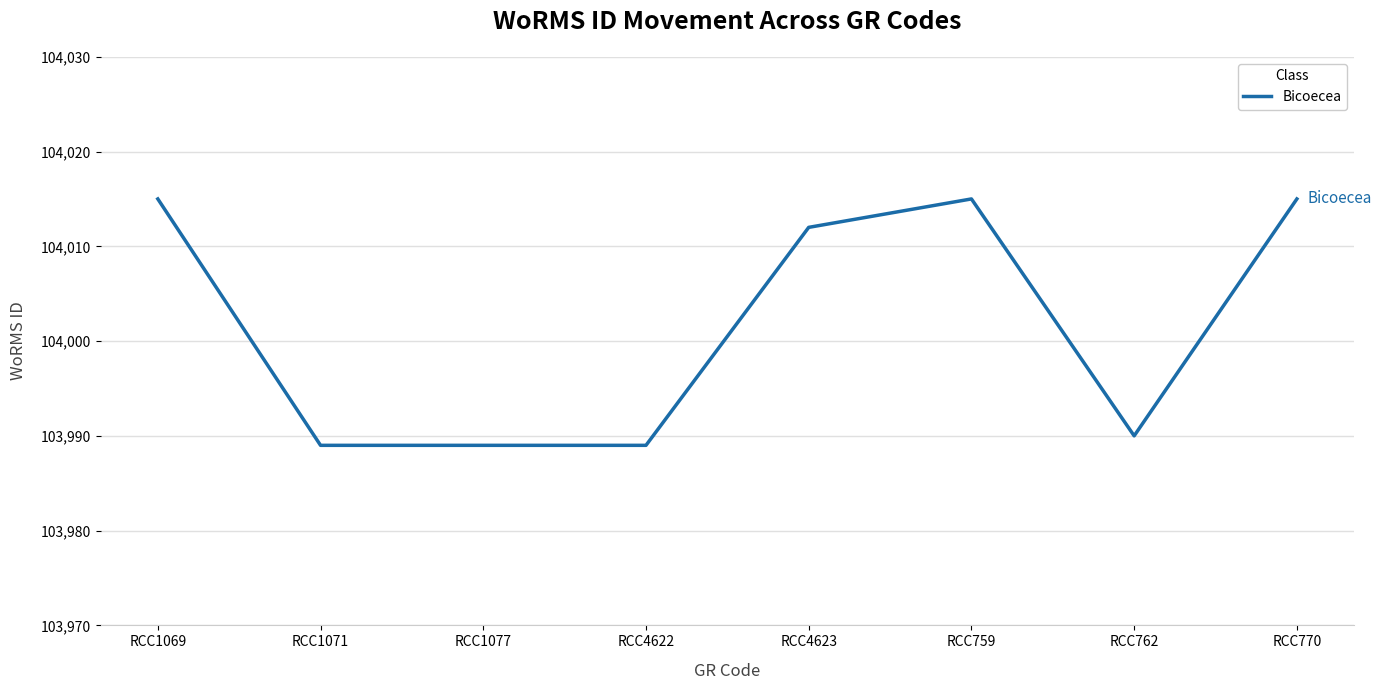

At which label is the value closest to 104002?

RCC4623